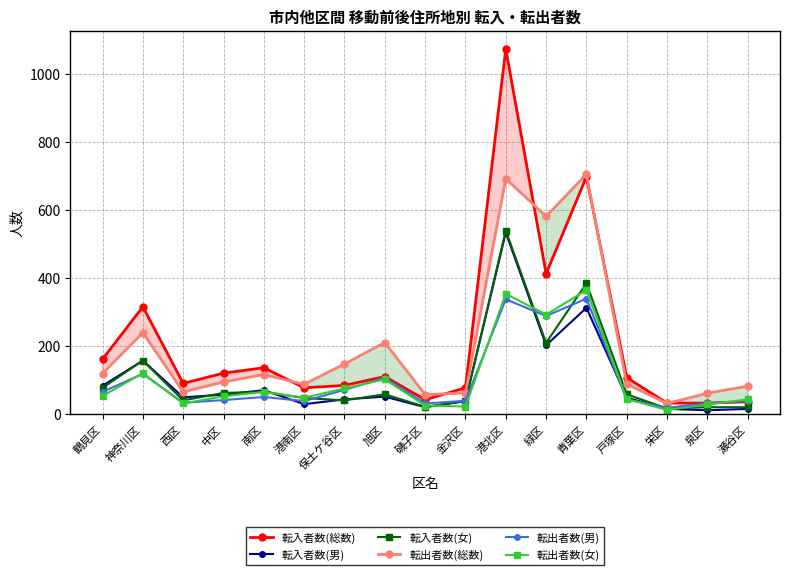

Reading left to right, what are all the values shown in this chart?

転入者数(総数): 鶴見区=162	神奈川区=316	西区=91	中区=121	南区=137	港南区=78	保土ケ谷区=85	旭区=111	磯子区=43	金沢区=78	港北区=1074	緑区=413	青葉区=698	戸塚区=108	栄区=33	泉区=33	瀬谷区=37
転入者数(男): 鶴見区=84	神奈川区=158	西区=50	中区=58	南区=71	港南区=30	保土ケ谷区=44	旭区=52	磯子区=21	金沢区=39	港北区=534	緑区=203	青葉区=313	戸塚区=49	栄区=16	泉区=12	瀬谷区=16
転入者数(女): 鶴見区=78	神奈川区=158	西区=41	中区=63	南区=66	港南区=48	保土ケ谷区=41	旭区=59	磯子区=22	金沢区=39	港北区=540	緑区=210	青葉区=385	戸塚区=59	栄区=17	泉区=21	瀬谷区=21
転出者数(総数): 鶴見区=120	神奈川区=240	西区=66	中区=95	南区=117	港南区=88	保土ケ谷区=148	旭区=211	磯子区=58	金沢区=63	港北区=692	緑区=582	青葉区=705	戸塚区=89	栄区=32	泉区=62	瀬谷区=83
転出者数(男): 鶴見区=66	神奈川区=119	西区=34	中区=42	南区=51	港南区=39	保土ケ谷区=72	旭区=108	磯子区=32	金沢区=40	港北区=338	緑区=289	青葉区=340	戸塚区=44	栄区=19	泉区=33	瀬谷区=39
転出者数(女): 鶴見区=54	神奈川区=121	西区=32	中区=53	南区=66	港南区=49	保土ケ谷区=76	旭区=103	磯子区=26	金沢区=23	港北区=354	緑区=293	青葉区=365	戸塚区=45	栄区=13	泉区=29	瀬谷区=44